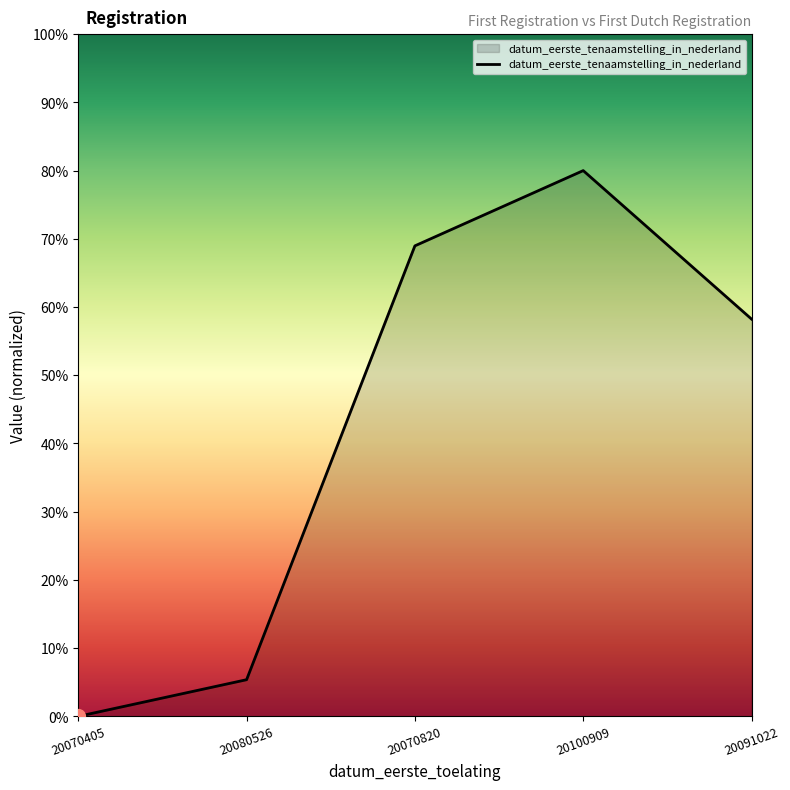

What position from the left is 20091022?

5